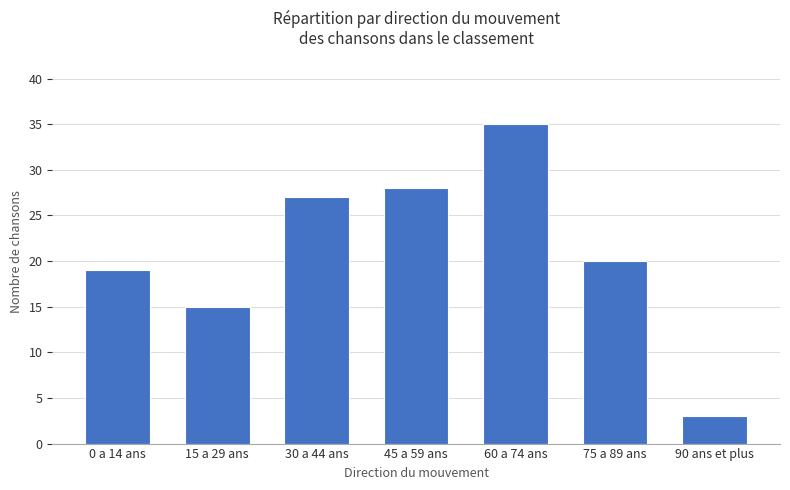

What is the difference between the maximum and second lowest values?

20